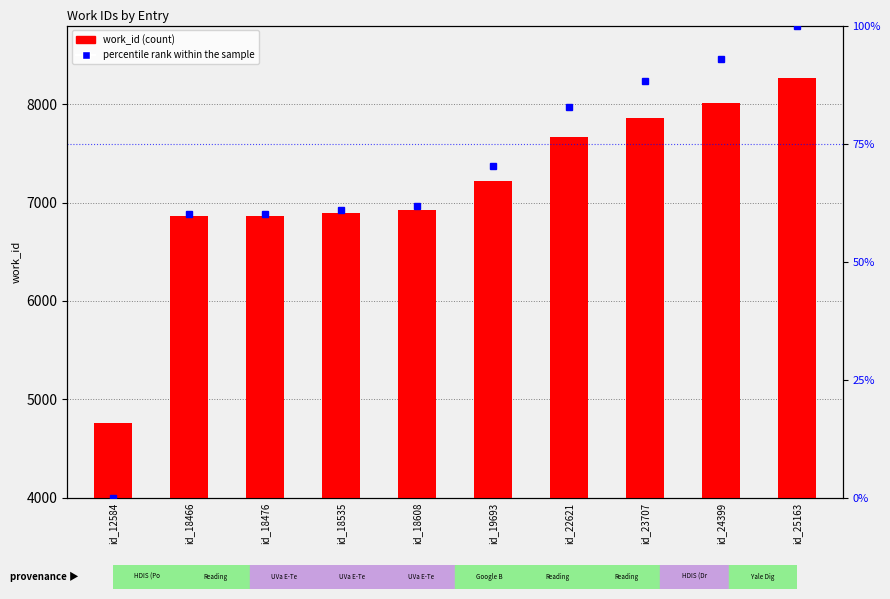

How many values in the percentile rank within the sample series are below 70?

5